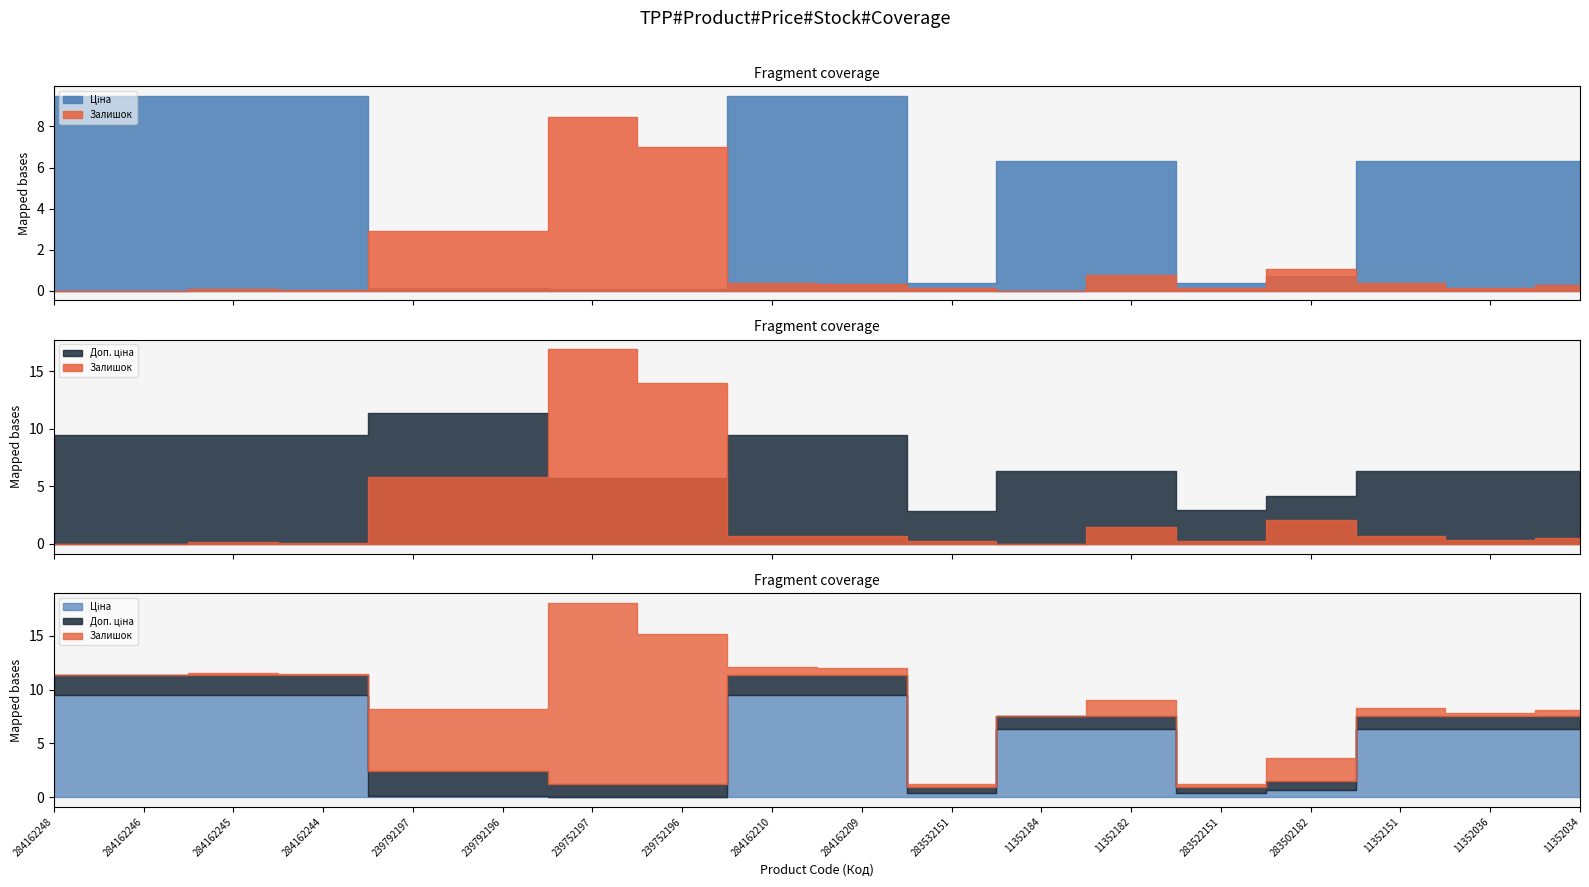

Is it true that Залишок equals 1494.9 at 239752197?

False